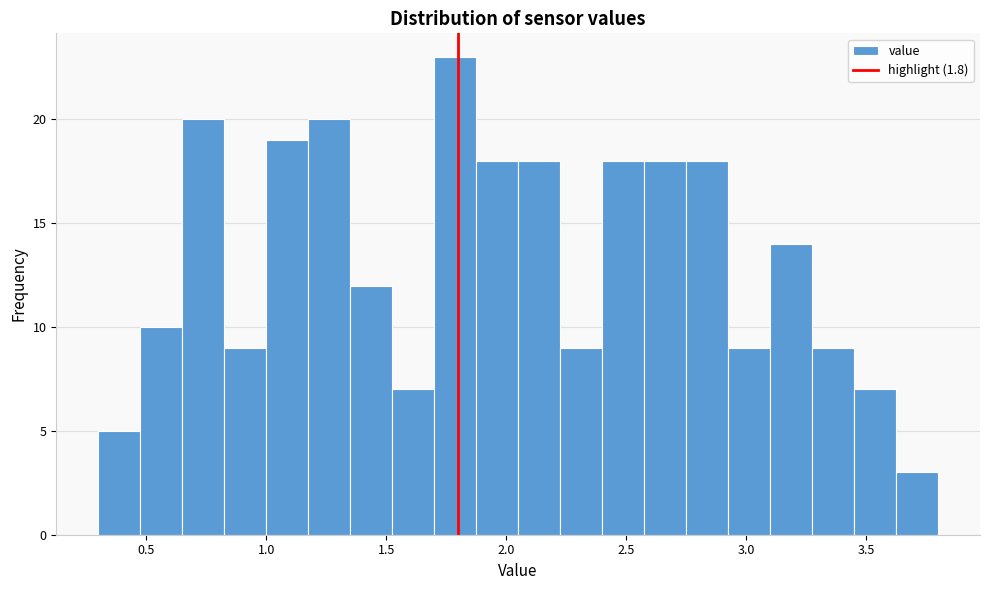

Read against the x-axis, roughly where is the centre of the tallest bar?

1.80